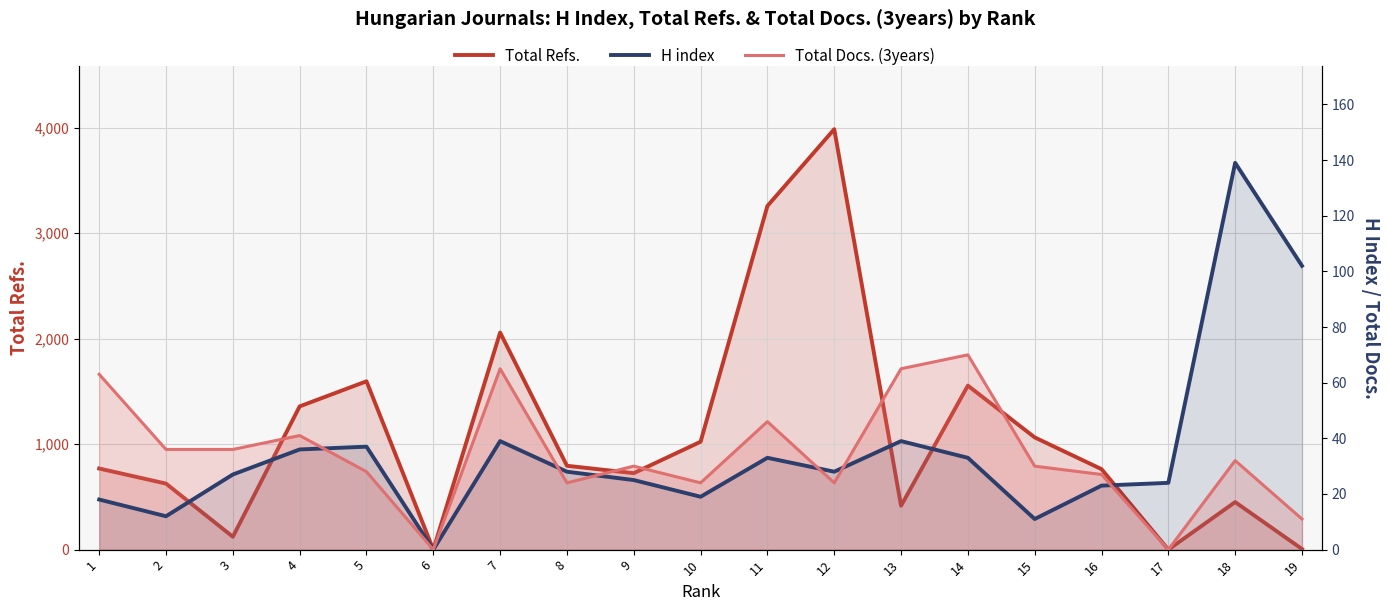

What is the difference between the Total Refs. values at 9 and 6?

725